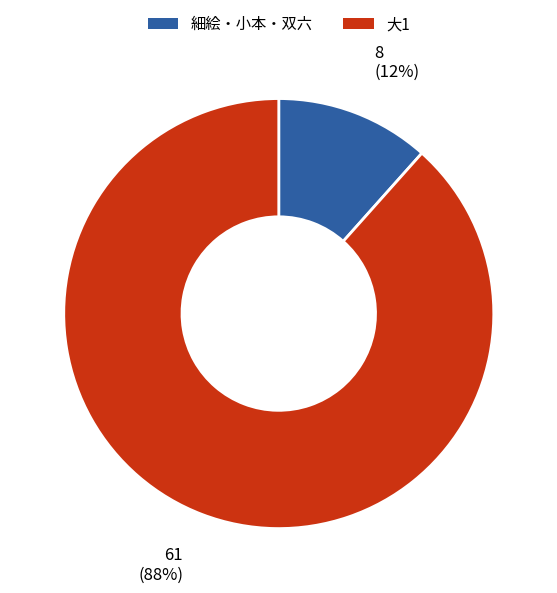

What is the largest slice in the pie chart?

大1